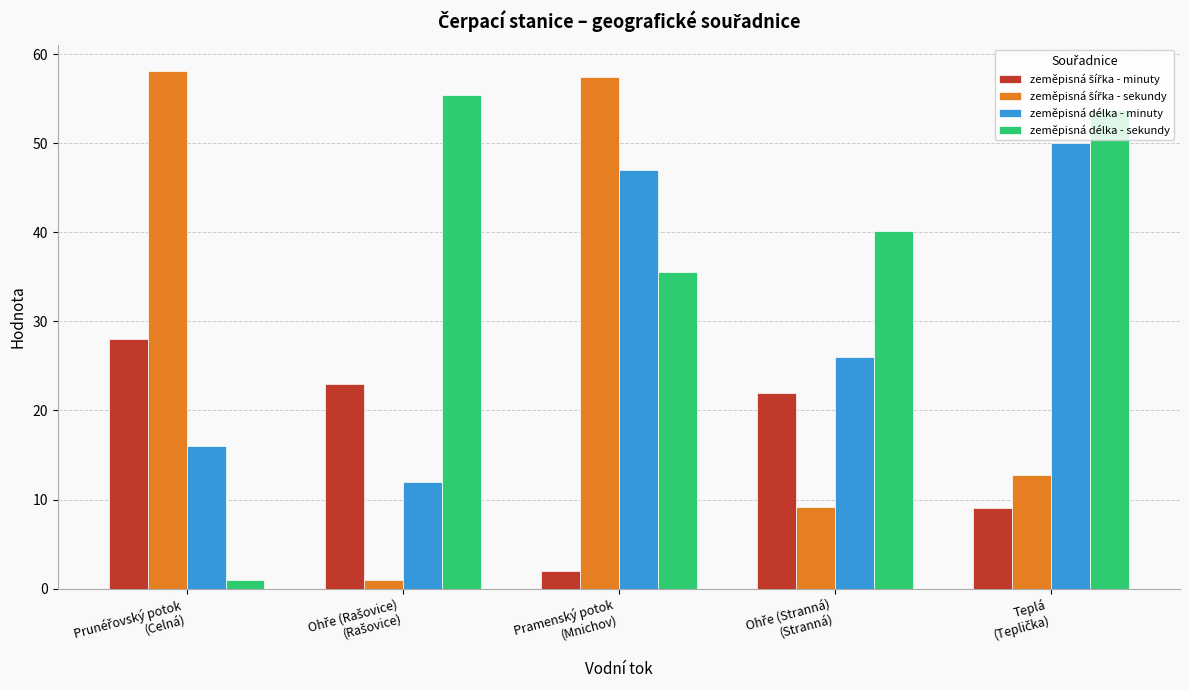

How many bars are there in total?

20